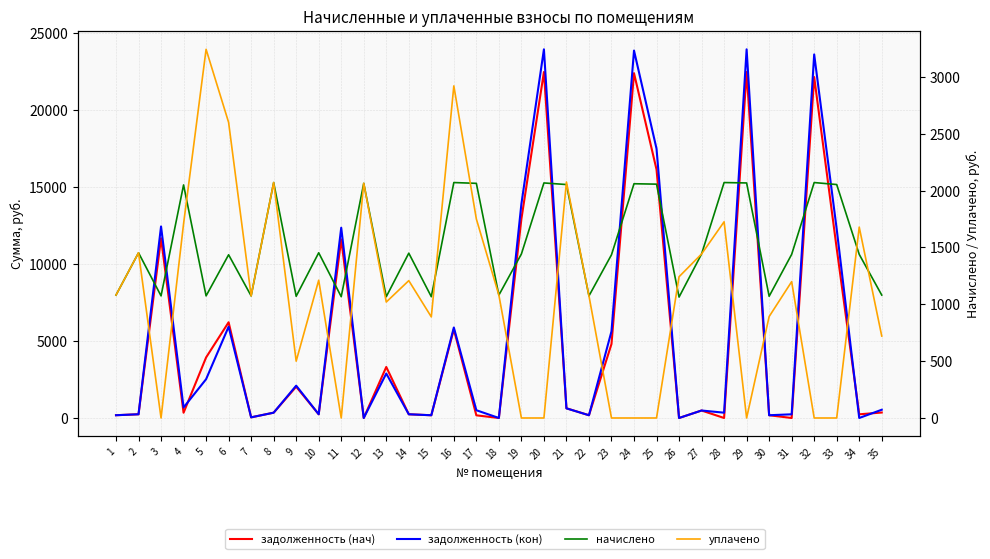

Between 10 and 27, which is larger?

27